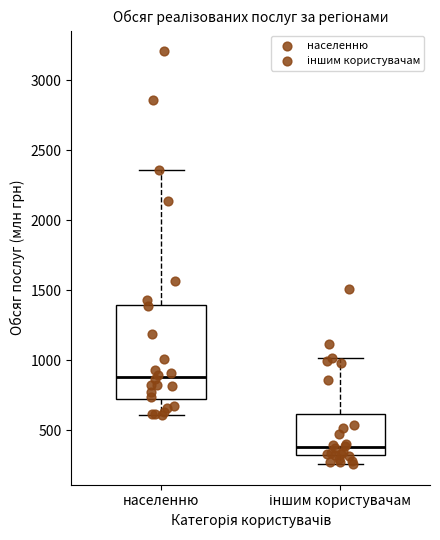

Reading left to right, read every box against the y-axis: the position of its median line, the range the box covers, and the ends of its whiskers. The values are not printed on the chart, so give them approximately, as read against the axis.

населенню: median 900, box 700 to 1400, whiskers 600 to 2350
іншим користувачам: median 400, box 300 to 600, whiskers 250 to 1000